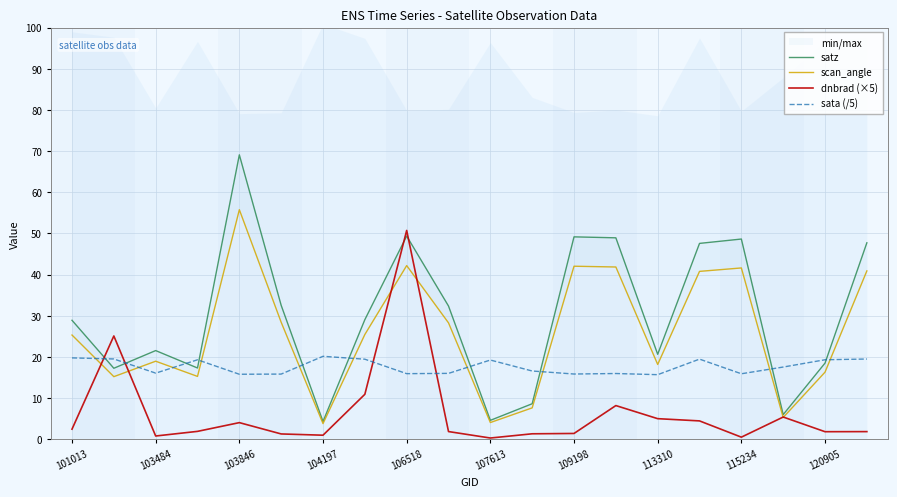

How many lines are shown in the chart?

4